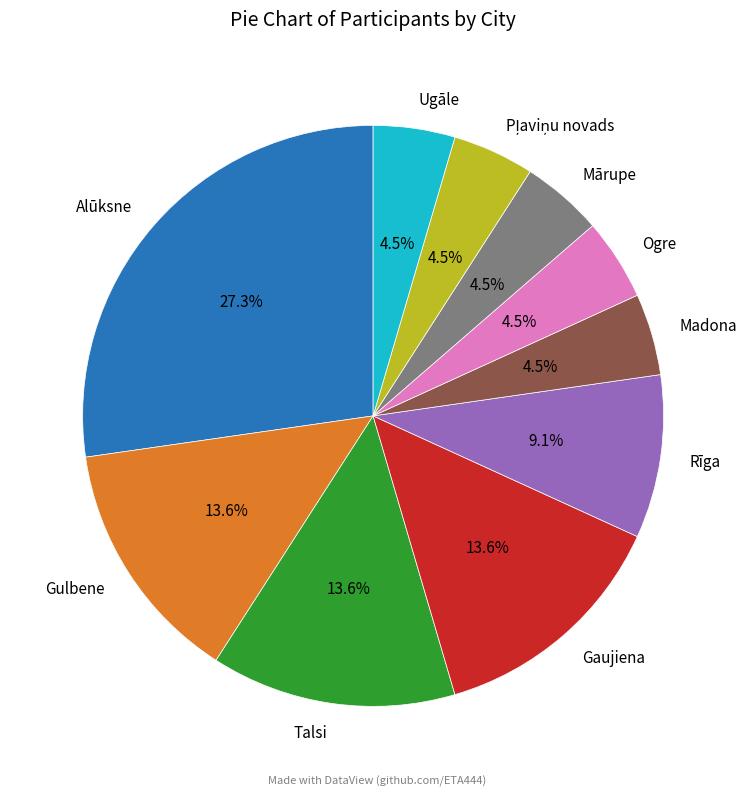

Which slice is the largest?

Alūksne